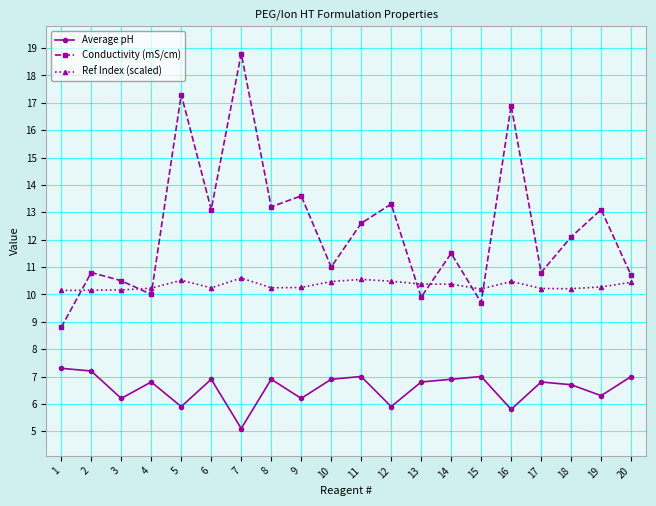

What is the difference between the Conductivity (mS/cm) values at 7 and 20?

8.1